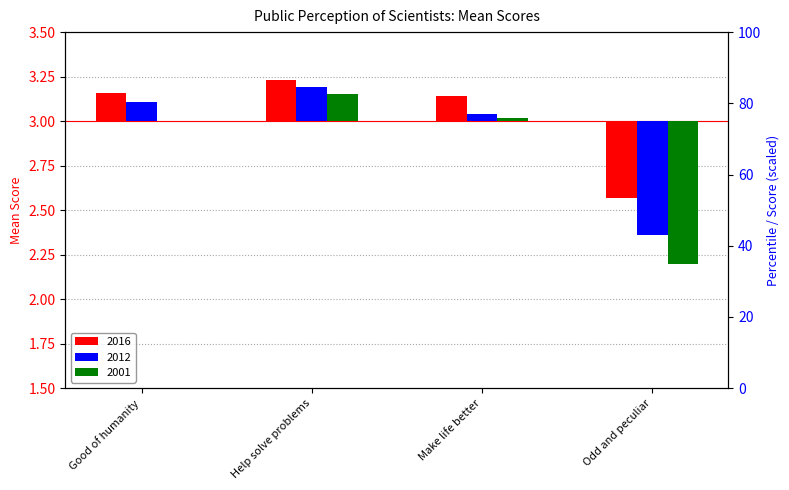

What are all the series names shown in the legend?

2016, 2012, 2001